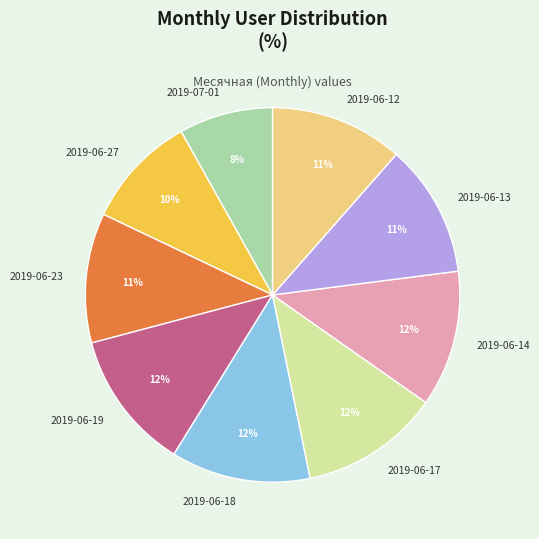

To the nearest percent, what percentage of the pie is 2019-06-13?

11%